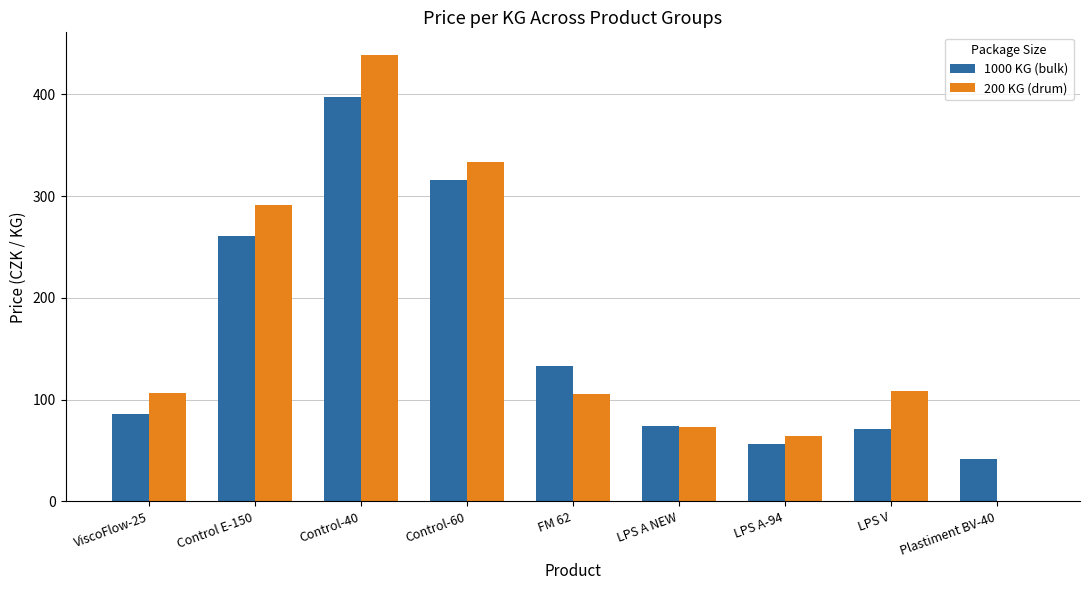

How many distinct data groups are displayed?

2